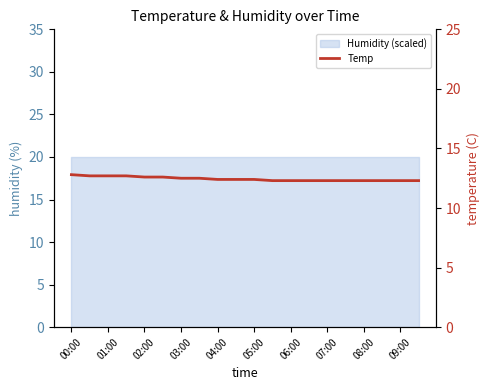

Between 06:00 and 19, which is larger?

06:00